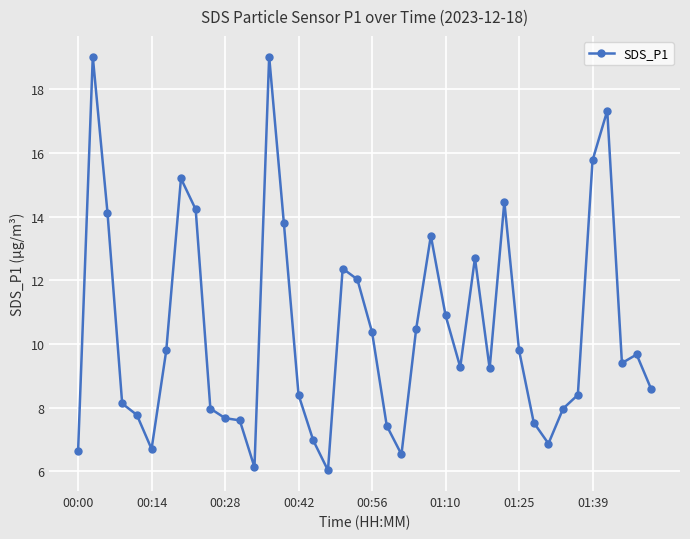

What is the average value?

10.4